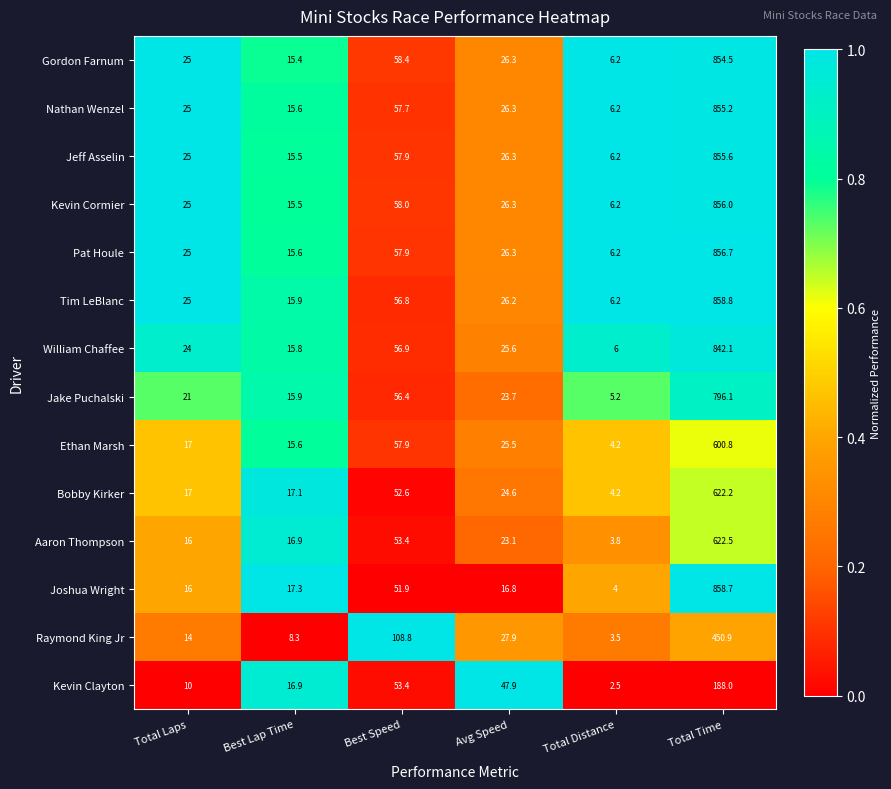

What is the lowest value of the Jeff Asselin series?

6.2